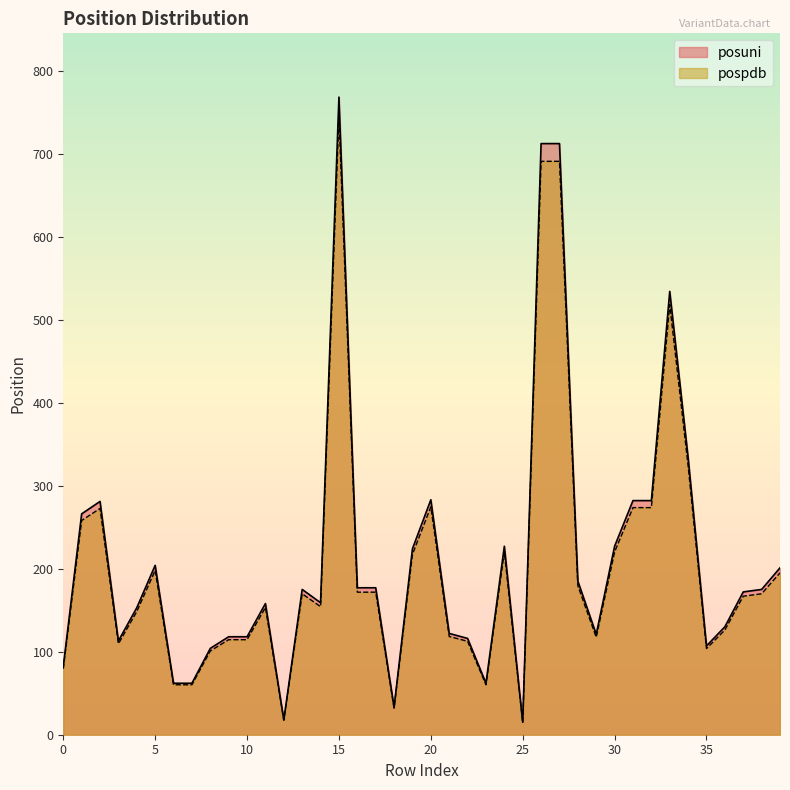

At which category does the chart reach its minimum across all series?

25